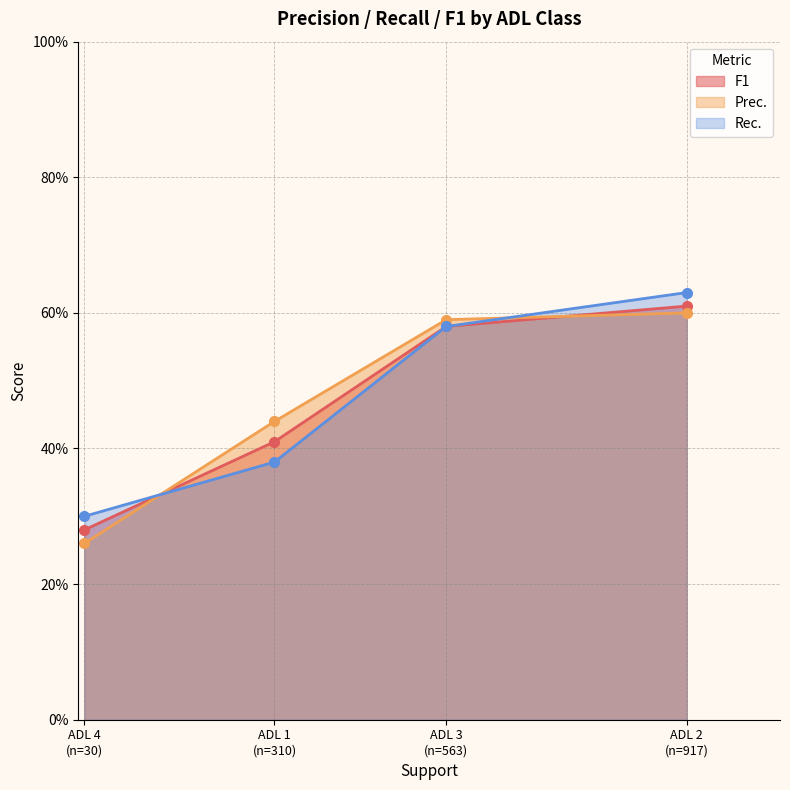

Between ADL 1
(n=310) and ADL 3
(n=563), which is larger?

ADL 3
(n=563)